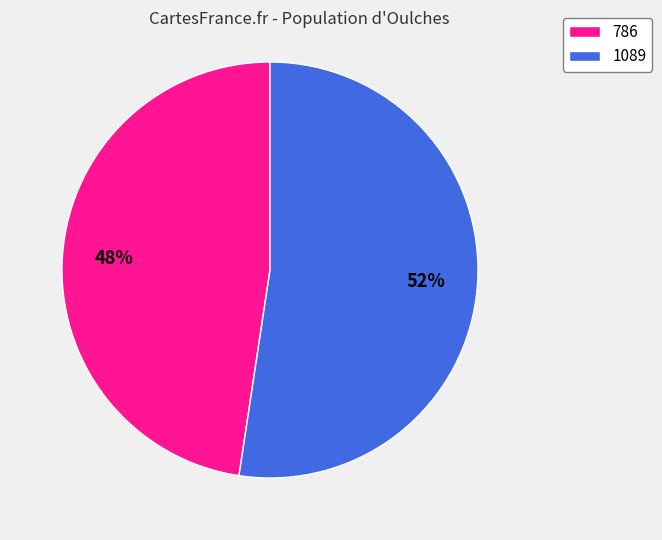

To the nearest percent, what percentage of the pie is 1089?

52%